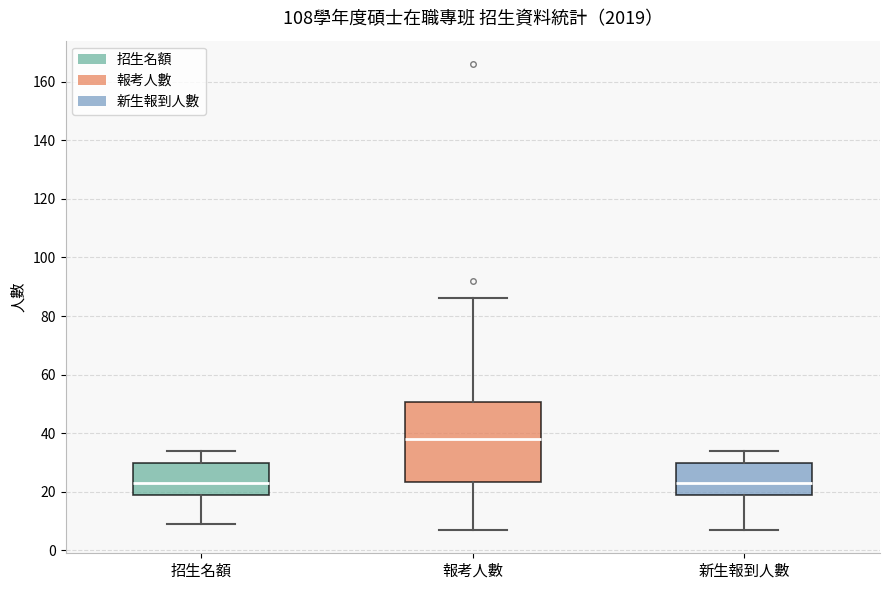

Which box has the highest median line?

報考人數